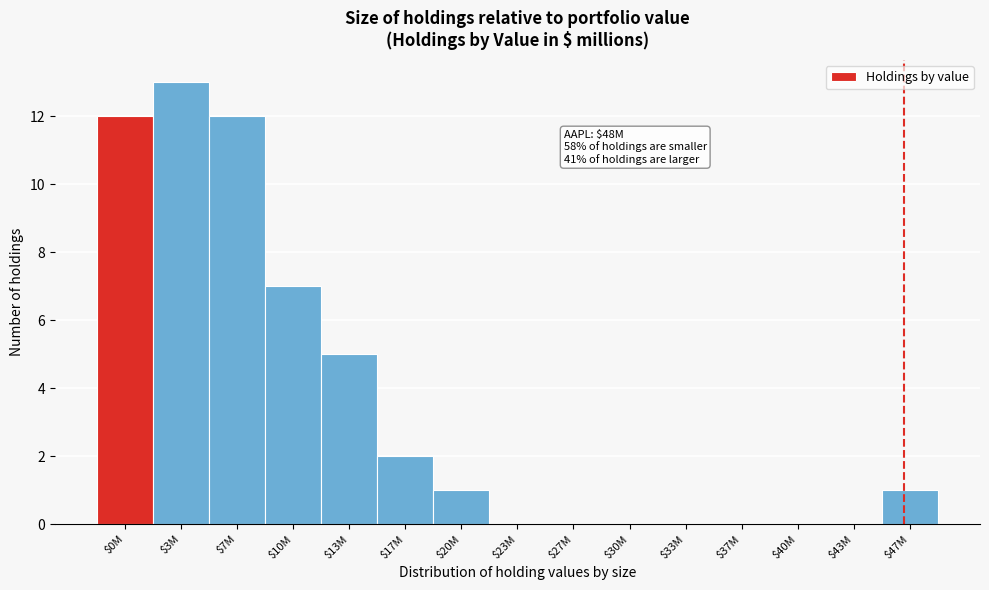

At which category does the chart reach its peak across all series?

$3M